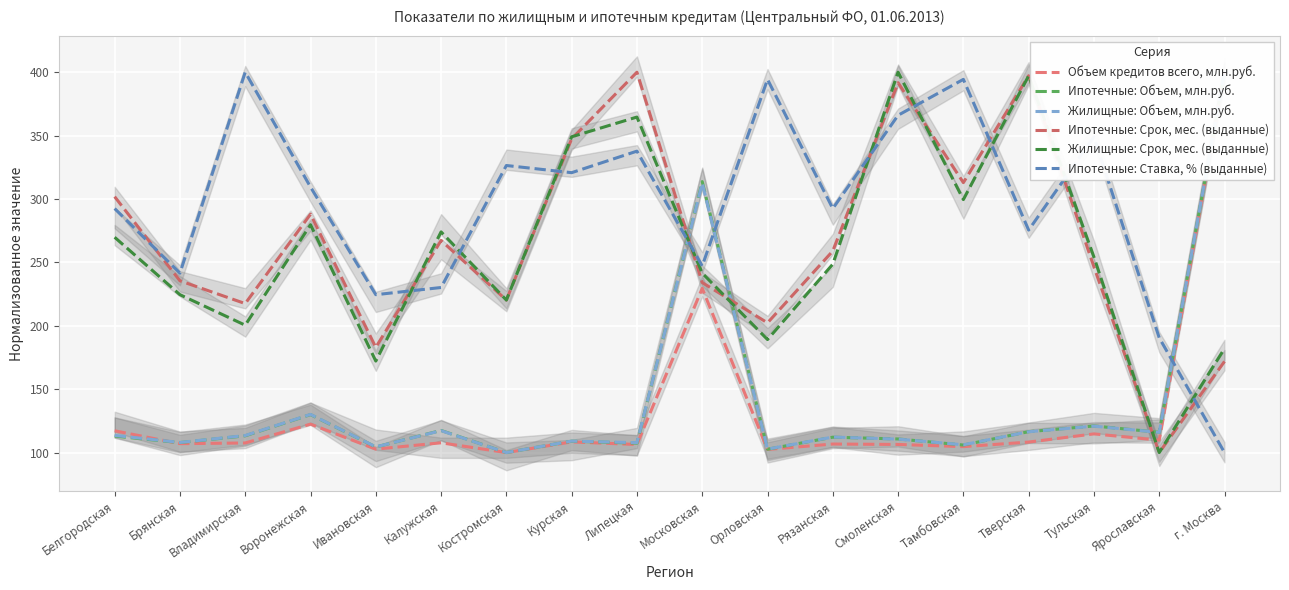

Which has a higher value, Владимирская or Ивановская?

Владимирская